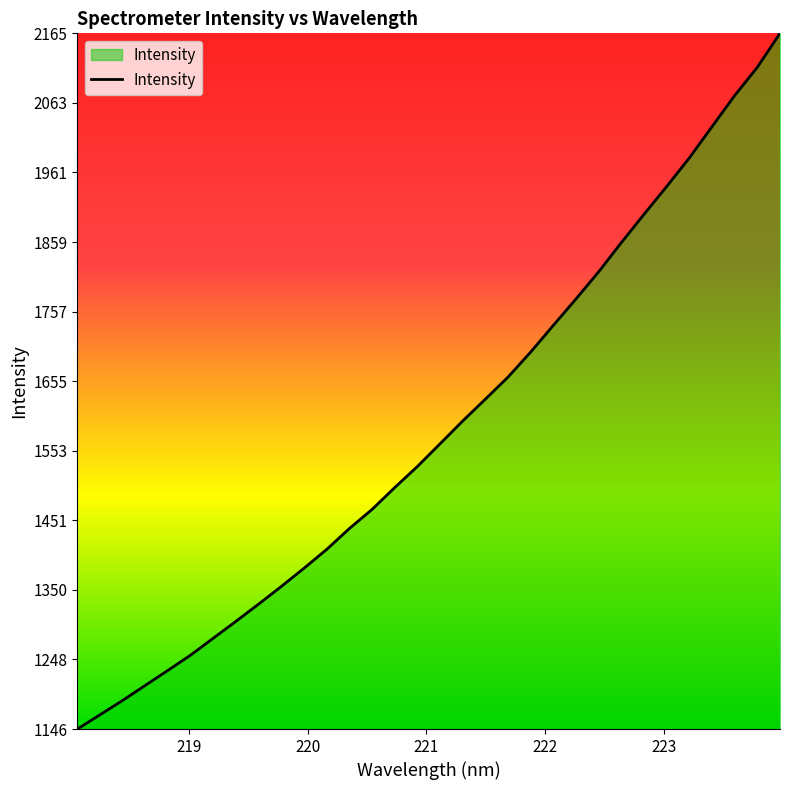

How many lines are shown in the chart?

1